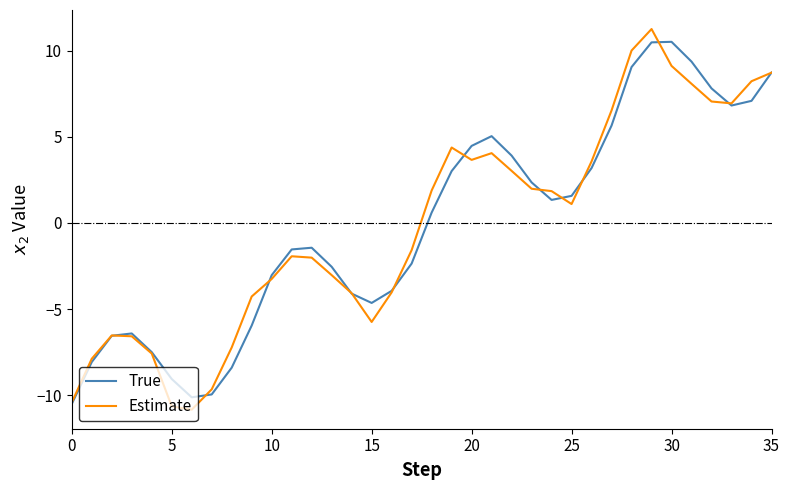

What is the maximum value shown in the chart?

11.3